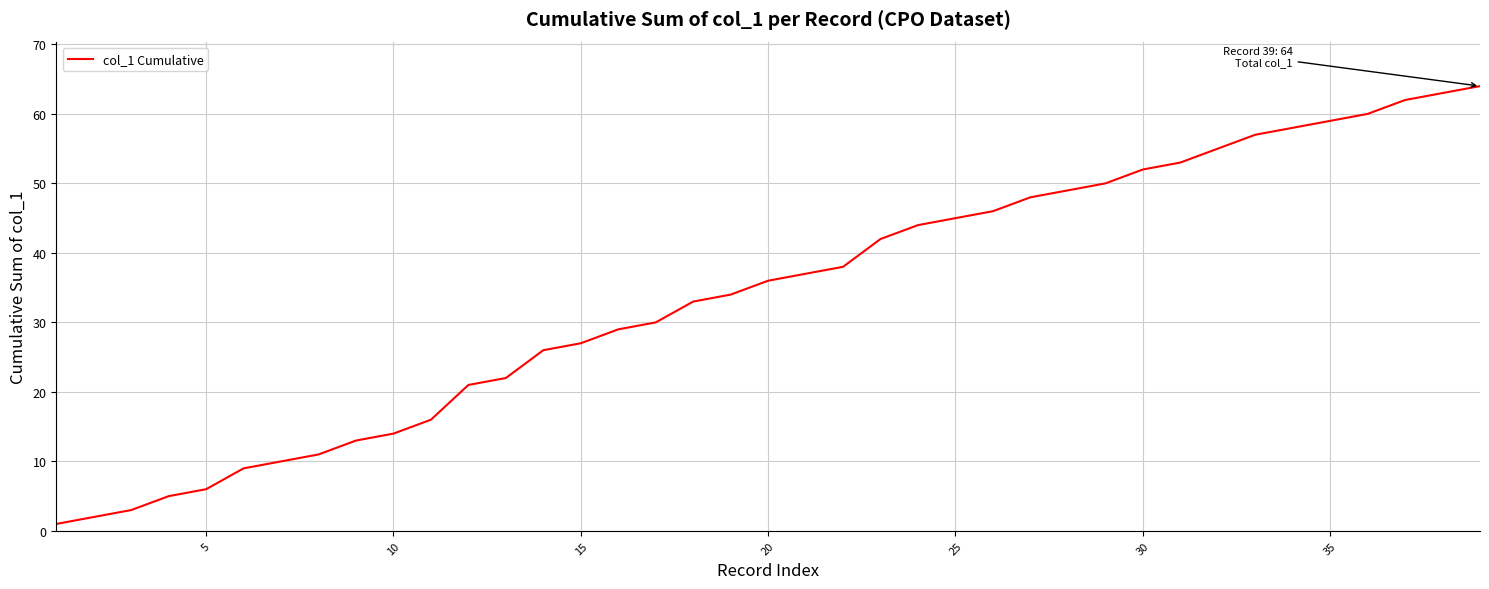

What is the greatest value displayed?

64